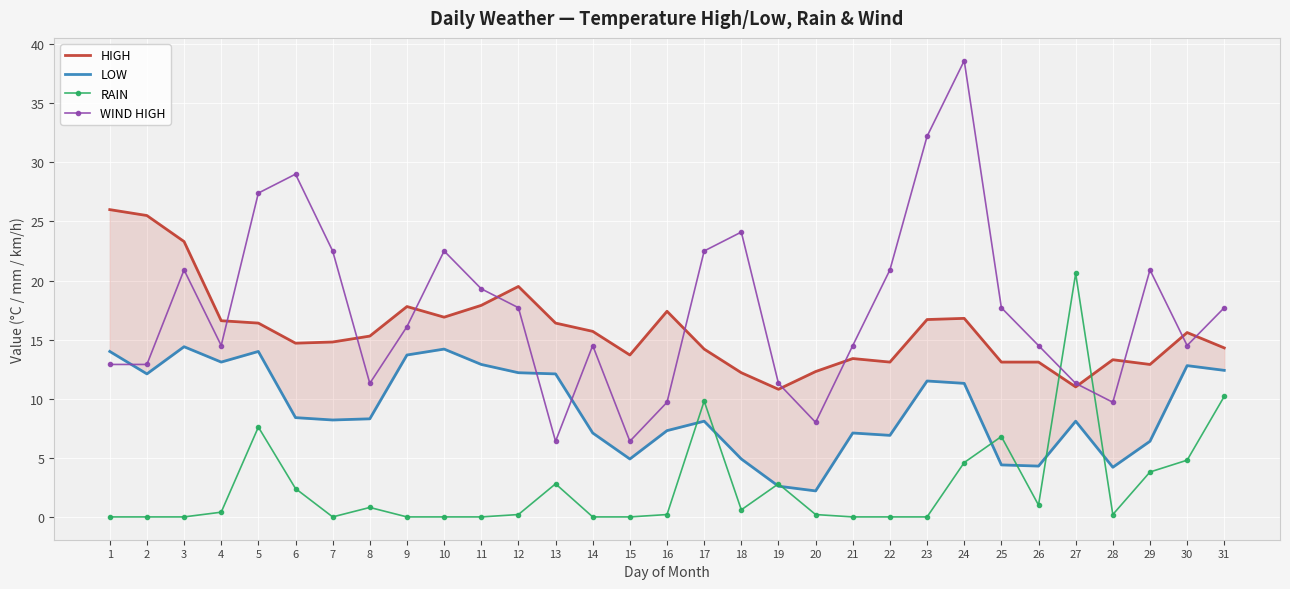

Between which two adjacent categories do HIGH and WIND HIGH first intersect?

4 and 5